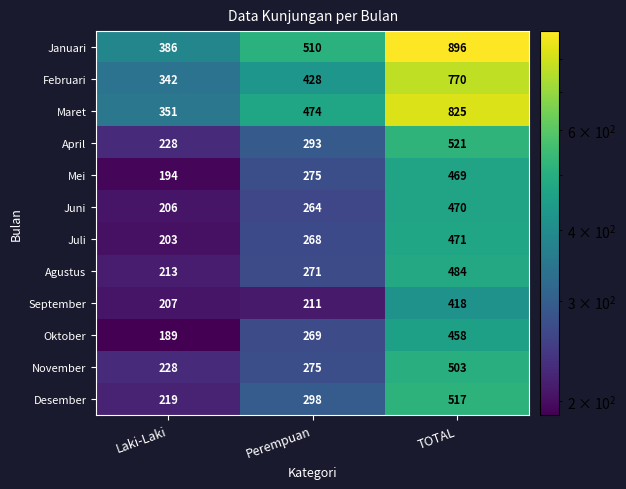

True or false: Mei has a value of 194 at Laki-Laki.

True